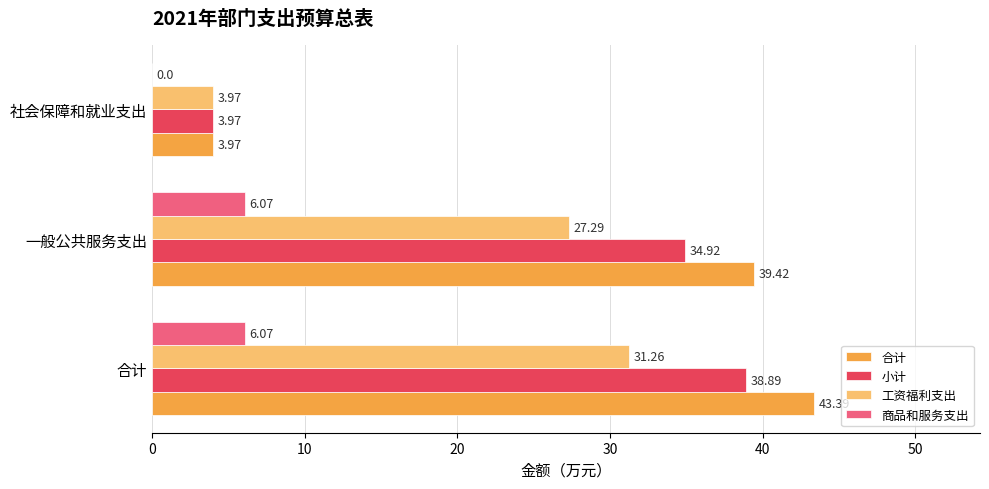

What is the sum of the 工资福利支出 values at 社会保障和就业支出 and 一般公共服务支出?

31.3